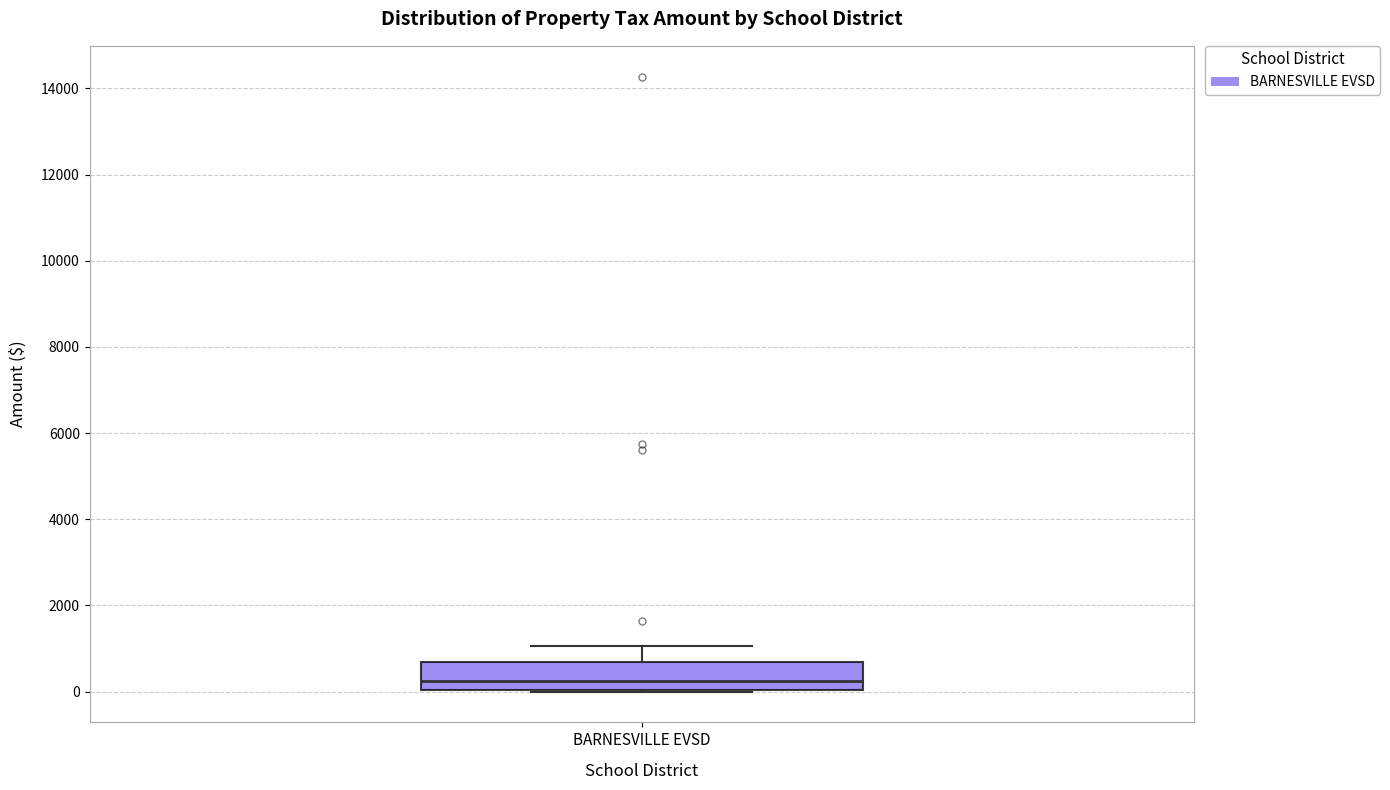

Transcribe this box plot: give where the median line is, the range the box spans, and where the two whiskers end, as read against the y-axis. The values are not printed on the chart, so give them approximately, as read against the axis.

median 200, box 0 to 600, whiskers 0 to 1000